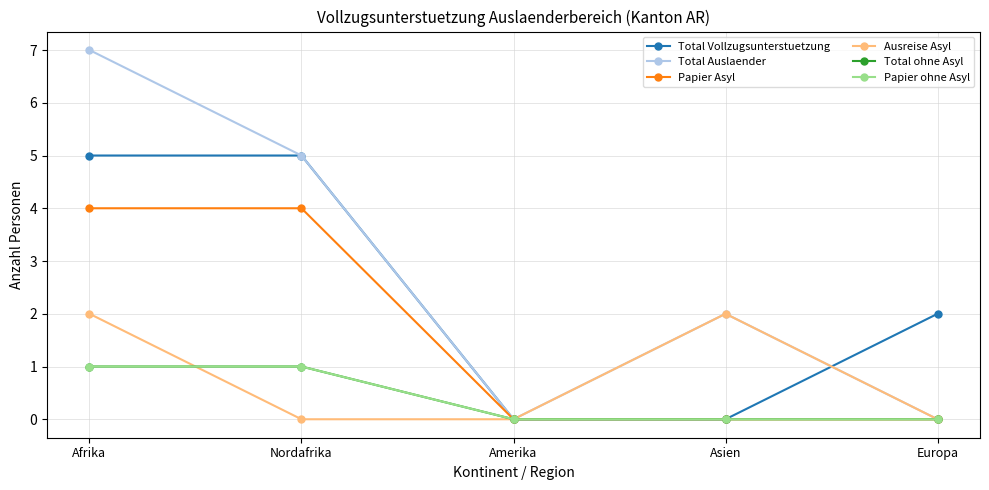

Is this an area chart (filled region under the line)?

No